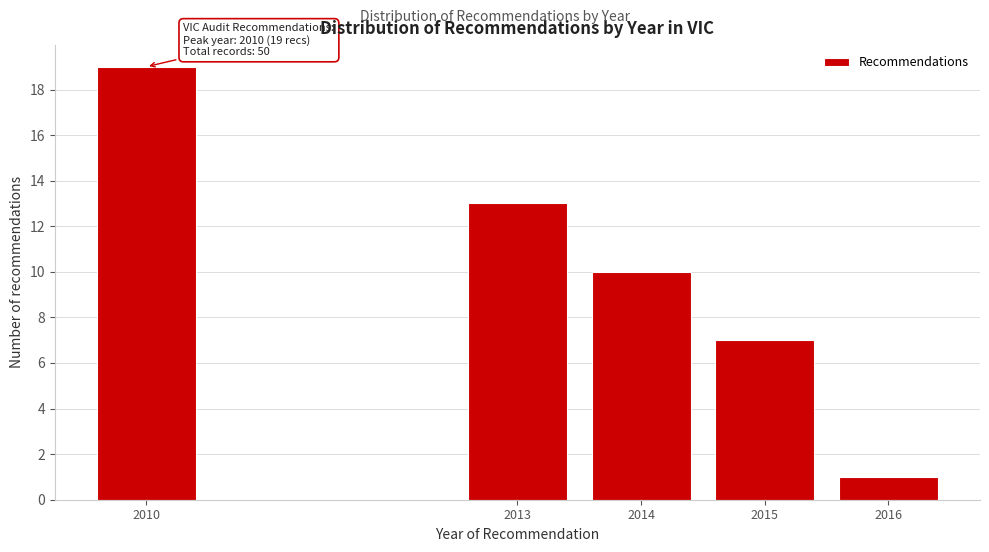

Reading left to right, extract all data points from this chart.

2010=19	2013=13	2014=10	2015=7	2016=1